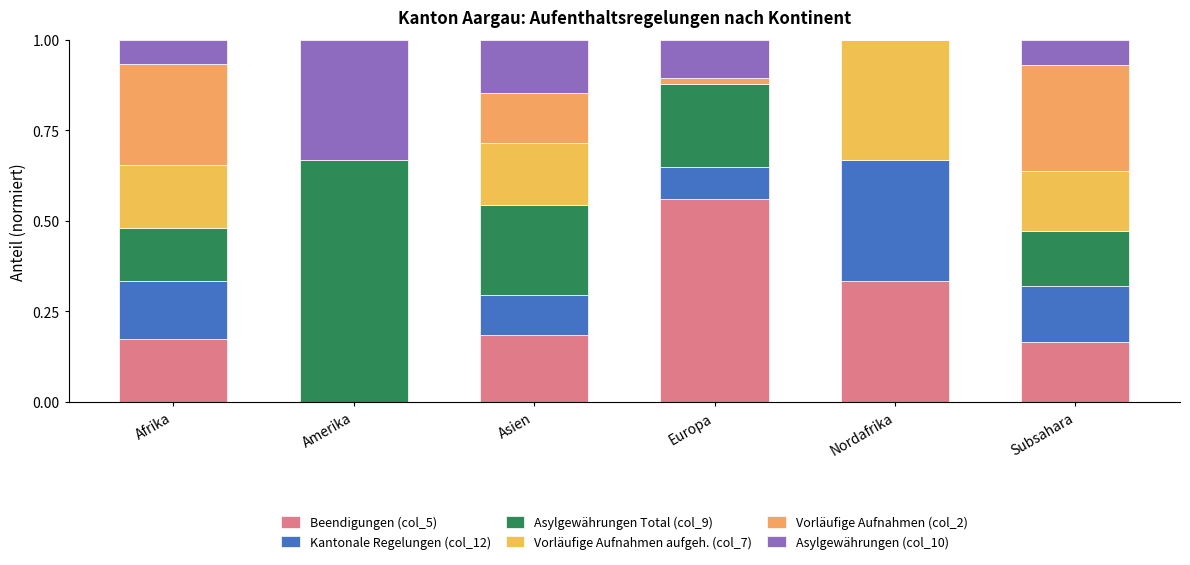

How many data points does each series have?

6